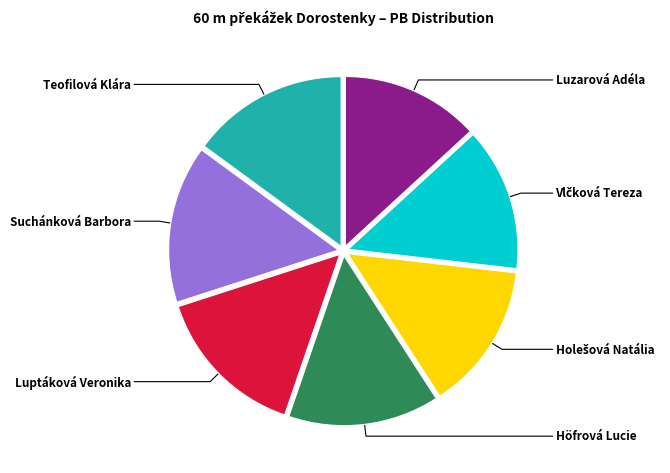

Combined, what portion of the pie is Höfrová Lucie and Vlčková Tereza?

28.1%